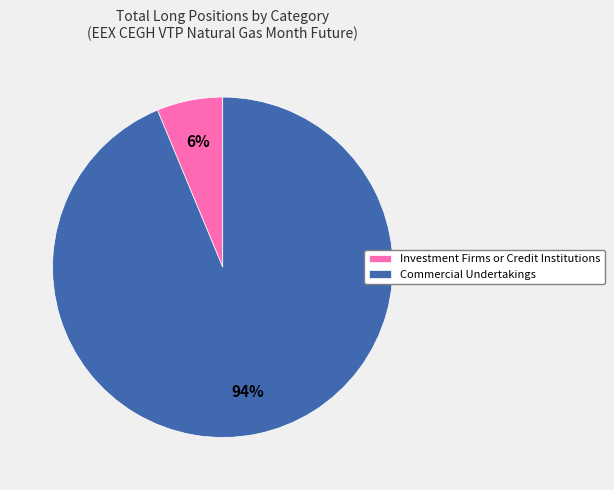

How many segments does this pie chart have?

2